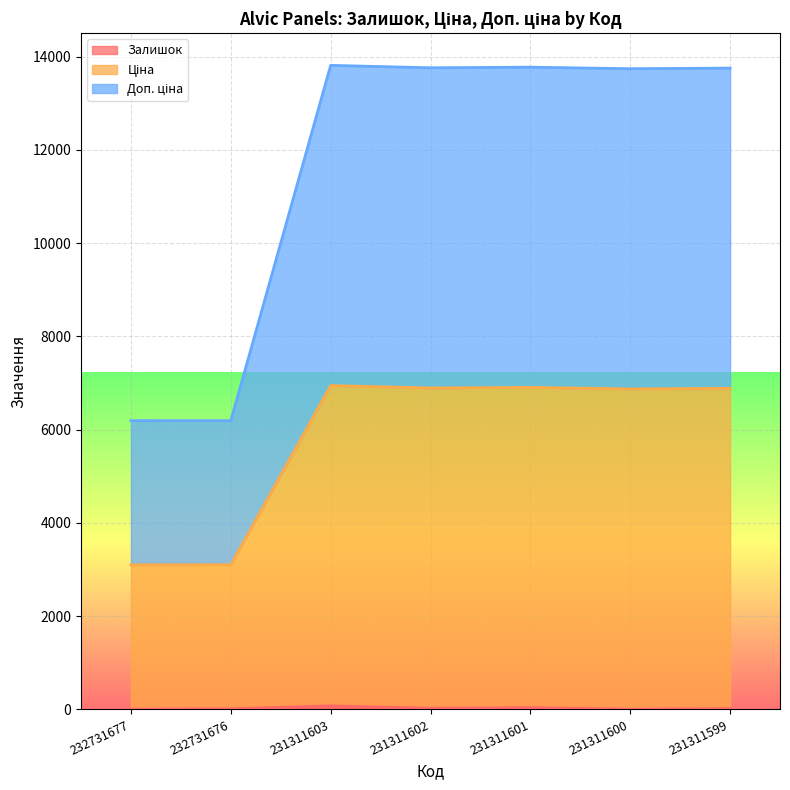

Which label corresponds to the largest value in the chart?

231311603